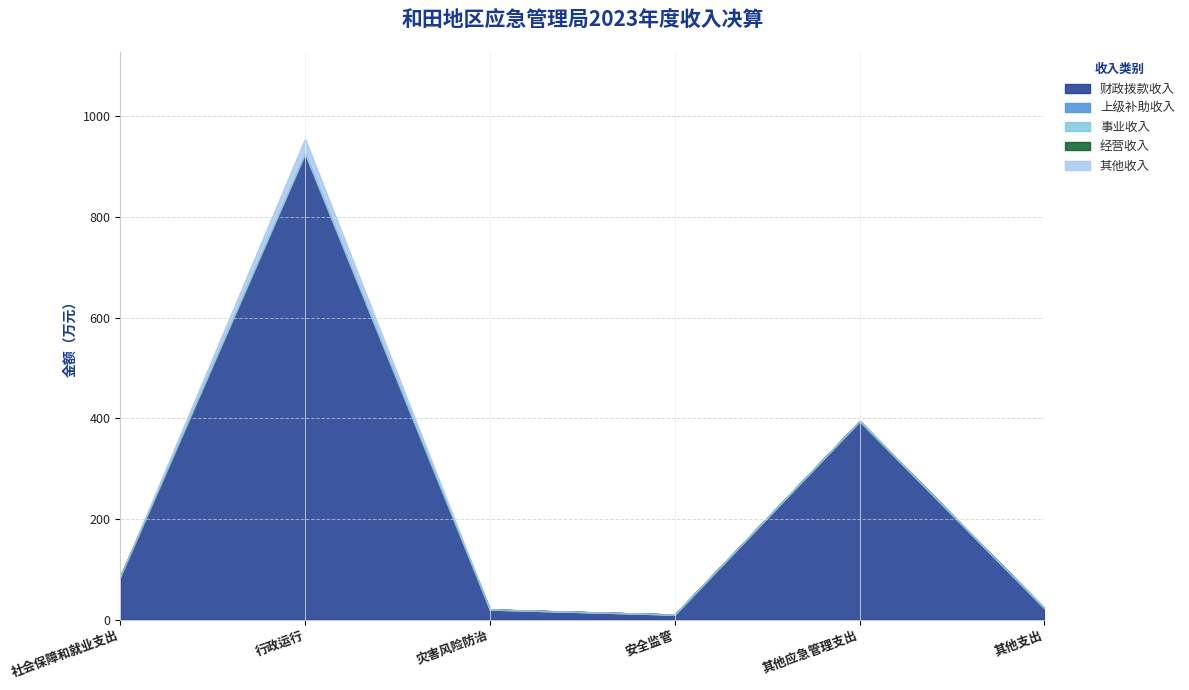

Is it true that 其他收入 equals 13.5 at 其他应急管理支出?

False